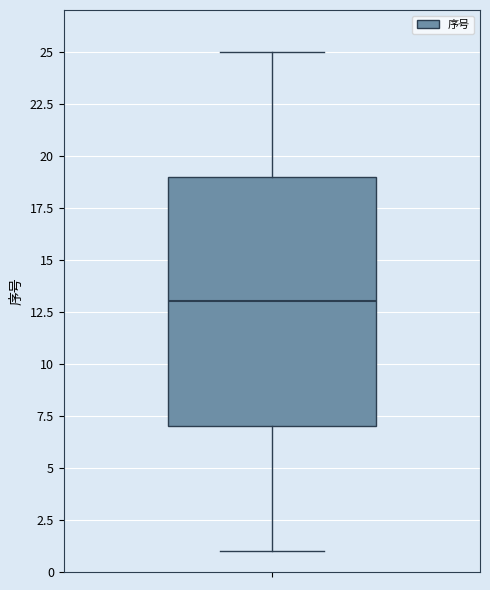

Transcribe this box plot: give where the median line is, the range the box spans, and where the two whiskers end, as read against the y-axis. The values are not printed on the chart, so give them approximately, as read against the axis.

median 13, box 7 to 19, whiskers 1 to 25